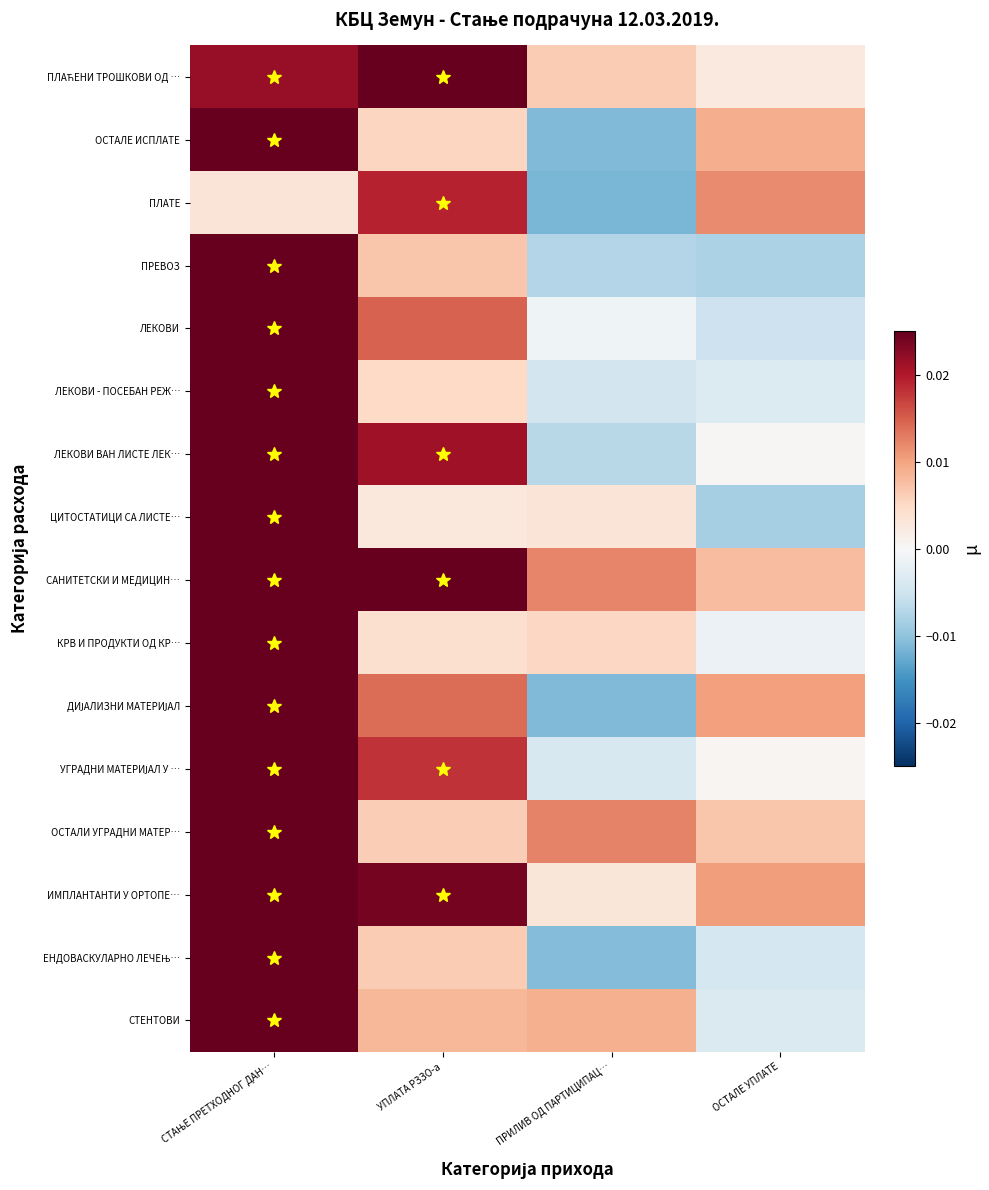

Rank the series by their maximum value, from highest to lowest.

ИМПЛАНТАНТИ У ОРТОПЕ…, ПРЕВОЗ, ЛЕКОВИ - ПОСЕБАН РЕЖ…, ЦИТОСТАТИЦИ СА ЛИСТЕ…, ОСТАЛИ УГРАДНИ МАТЕР…, ЛЕКОВИ ВАН ЛИСТЕ ЛЕК…, СТЕНТОВИ, КРВ И ПРОДУКТИ ОД КР…, ЛЕКОВИ, УГРАДНИ МАТЕРИЈАЛ У …, ОСТАЛЕ ИСПЛАТЕ, ДИЈАЛИЗНИ МАТЕРИЈАЛ, ЕНДОВАСКУЛАРНО ЛЕЧЕЊ…, САНИТЕТСКИ И МЕДИЦИН…, ПЛАЋЕНИ ТРОШКОВИ ОД …, ПЛАТЕ